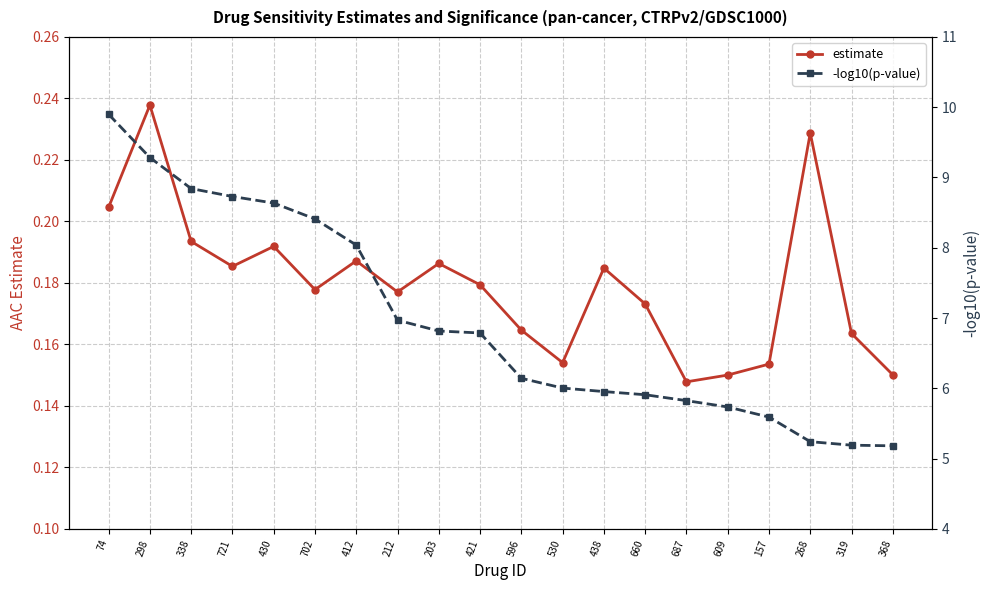

Which series has the largest total across all categories?

-log10(p-value)